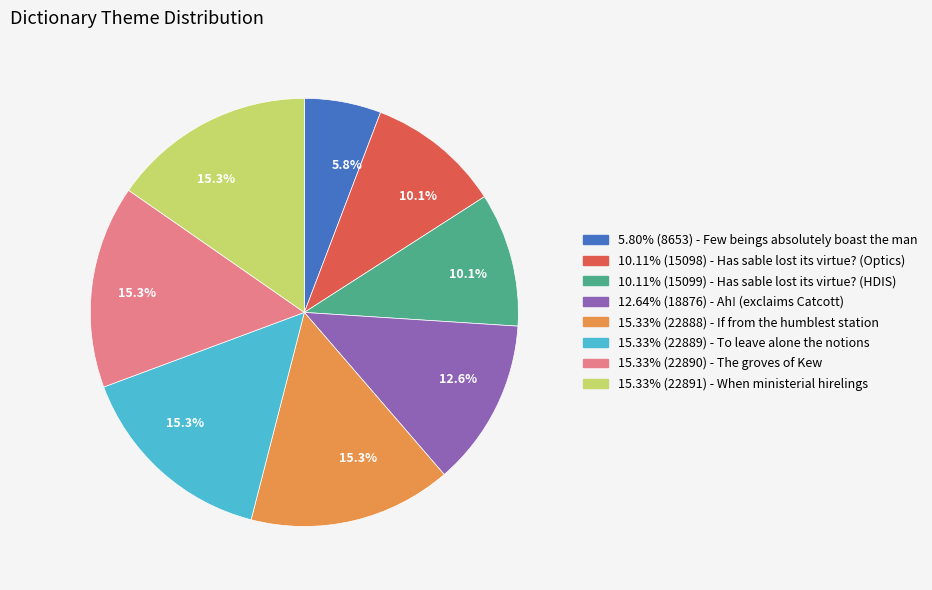

Is there a majority slice in this chart?

No